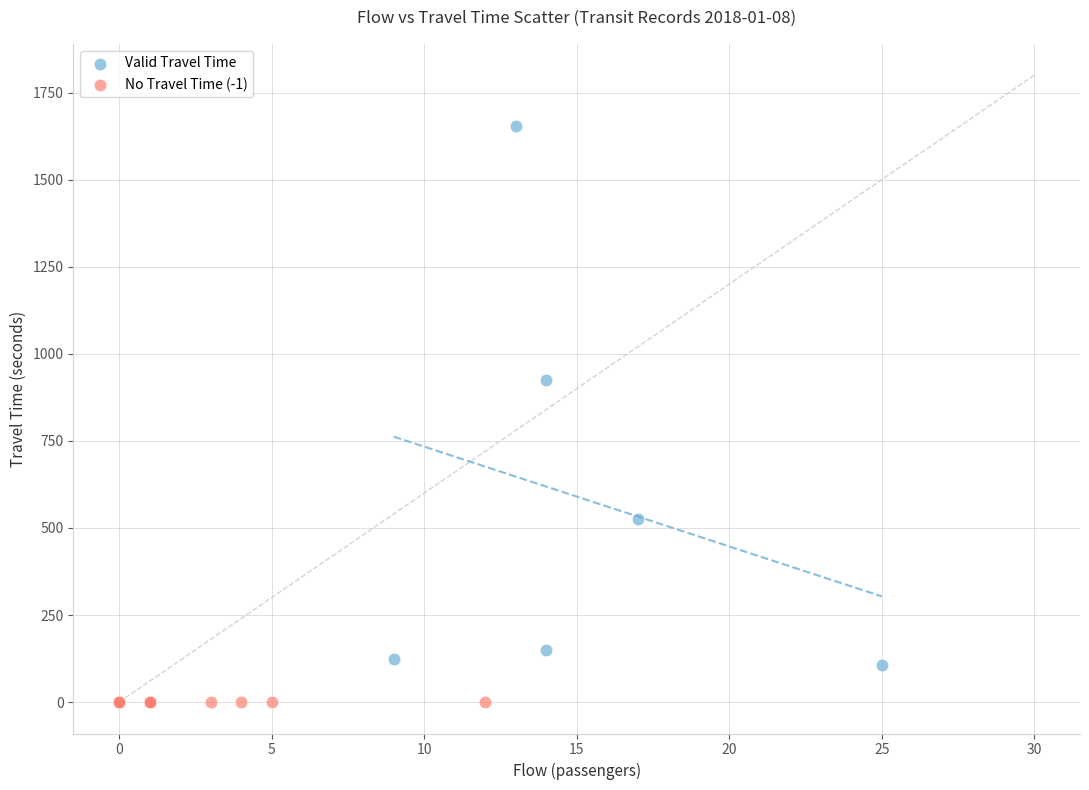

Which series reaches the maximum Y coordinate?

Valid Travel Time